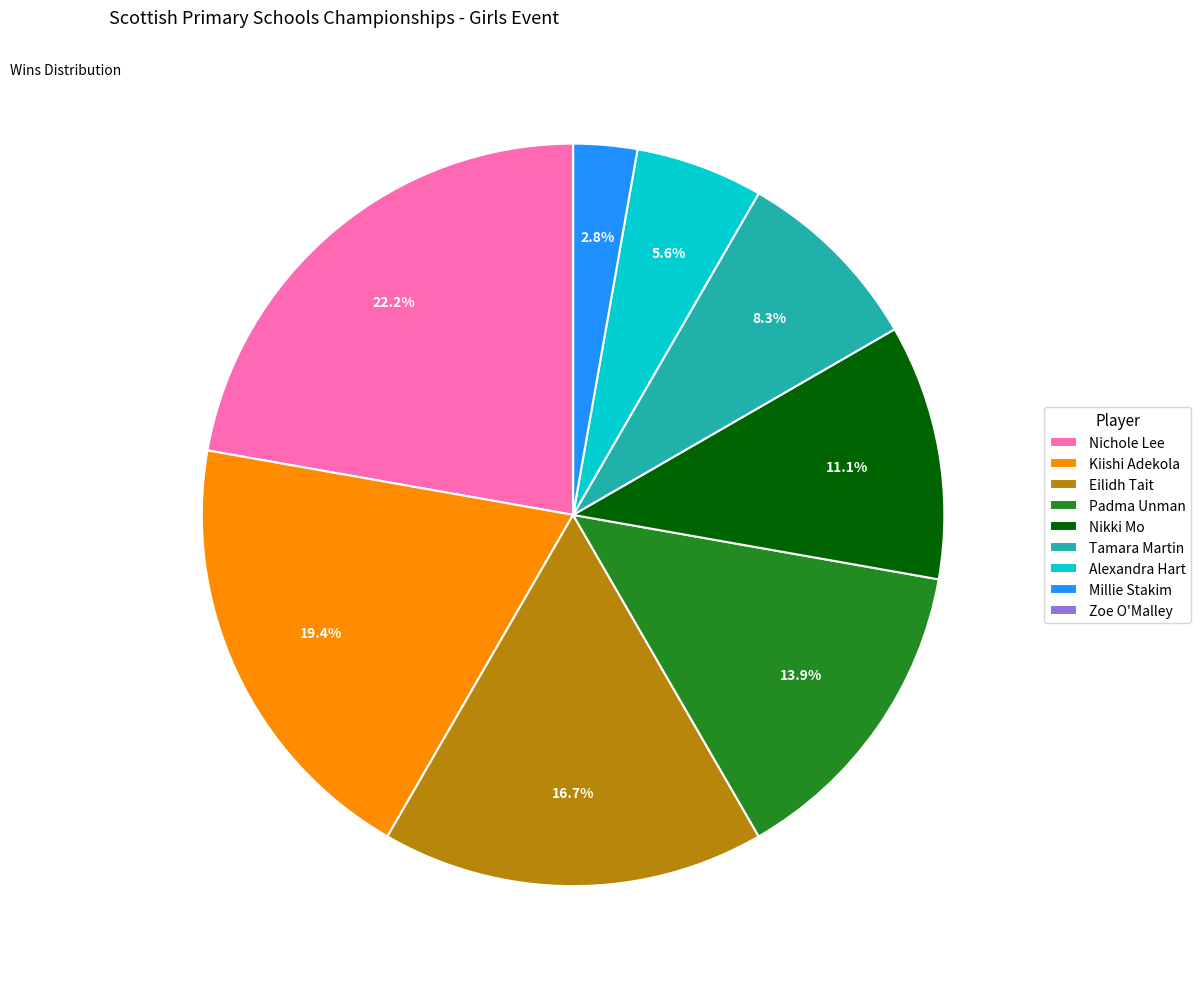

What is the ratio of the value at Alexandra Hart to the value at Tamara Martin?

0.7